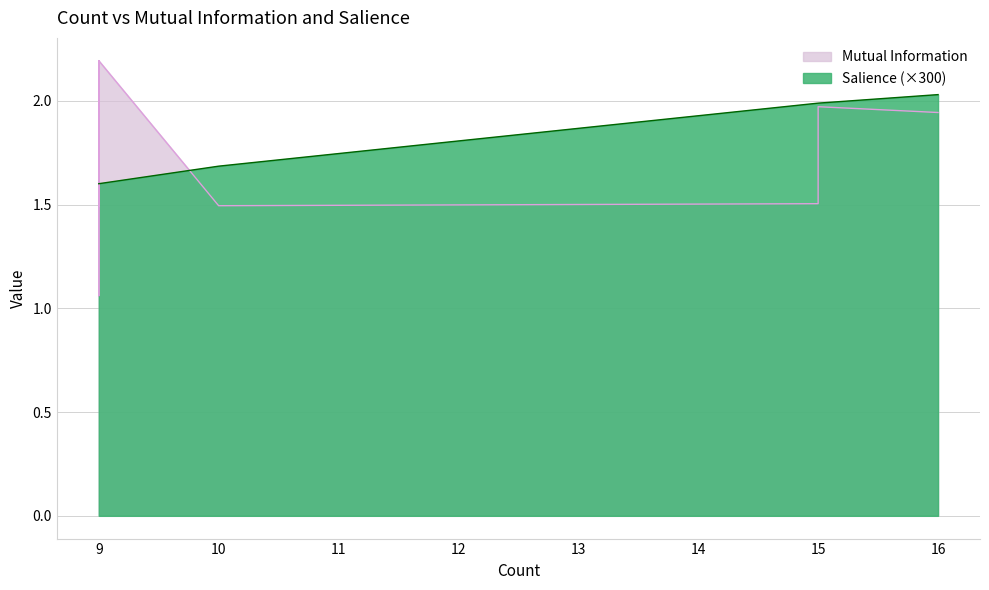

True or false: Mutual Information and Salience cross at least once.

False